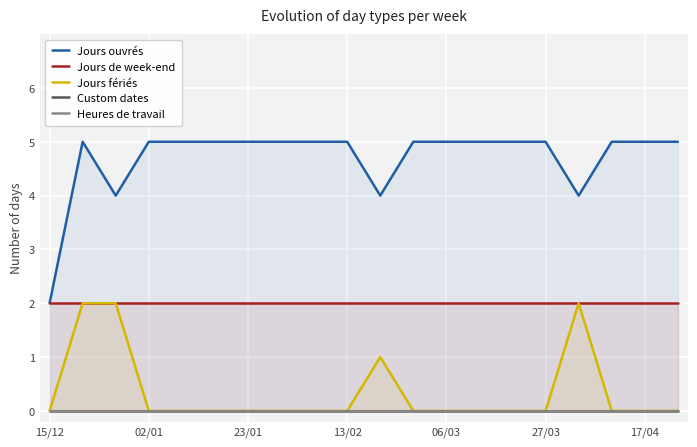

At which label is Heures de travail closest to 0?

15/12